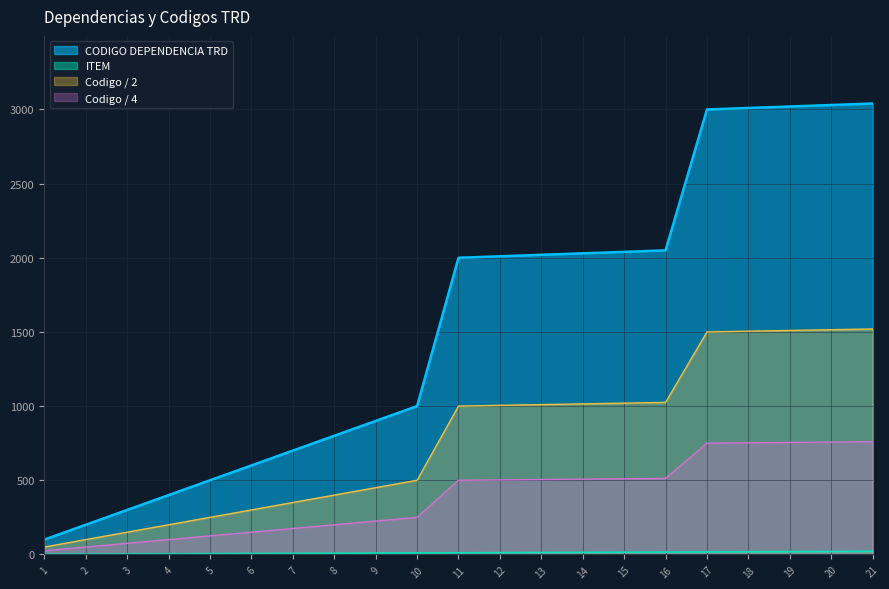

The value of Codigo / 2 at 16 is 1025.0. True or false?

True